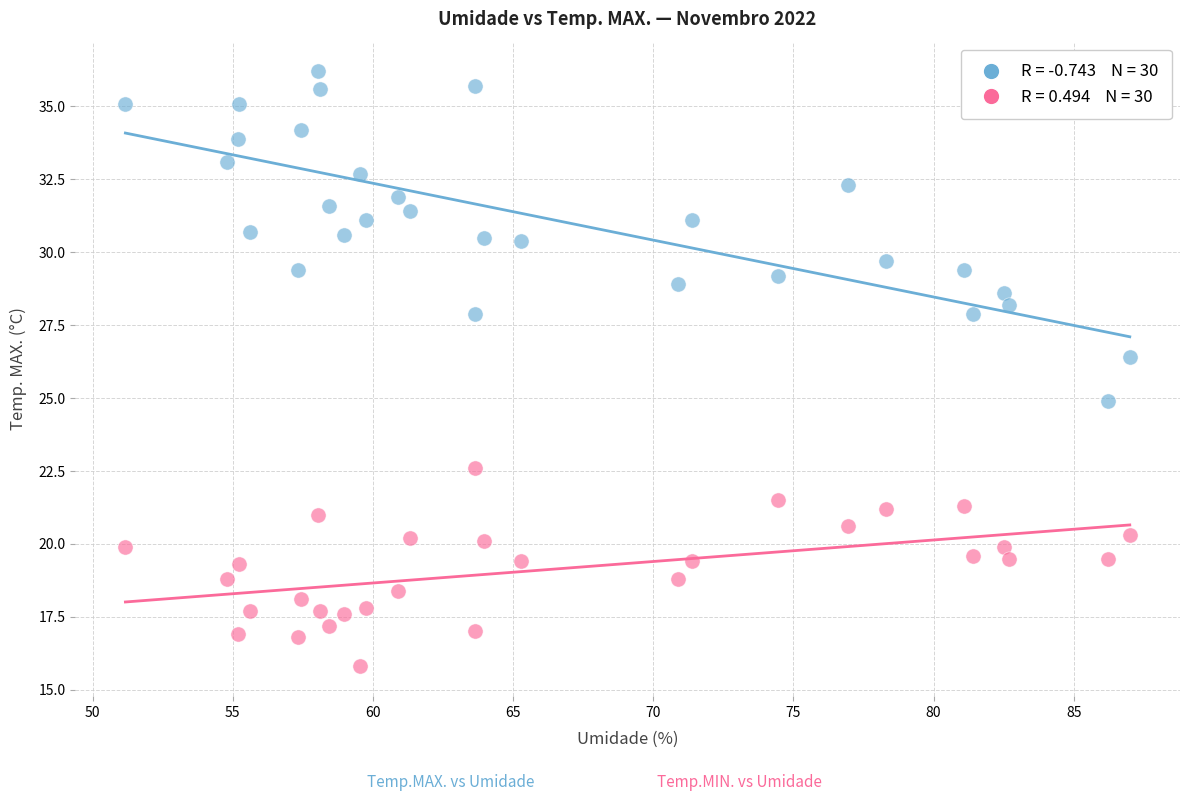

Across all series, what Y value is closest to 26?

26.4